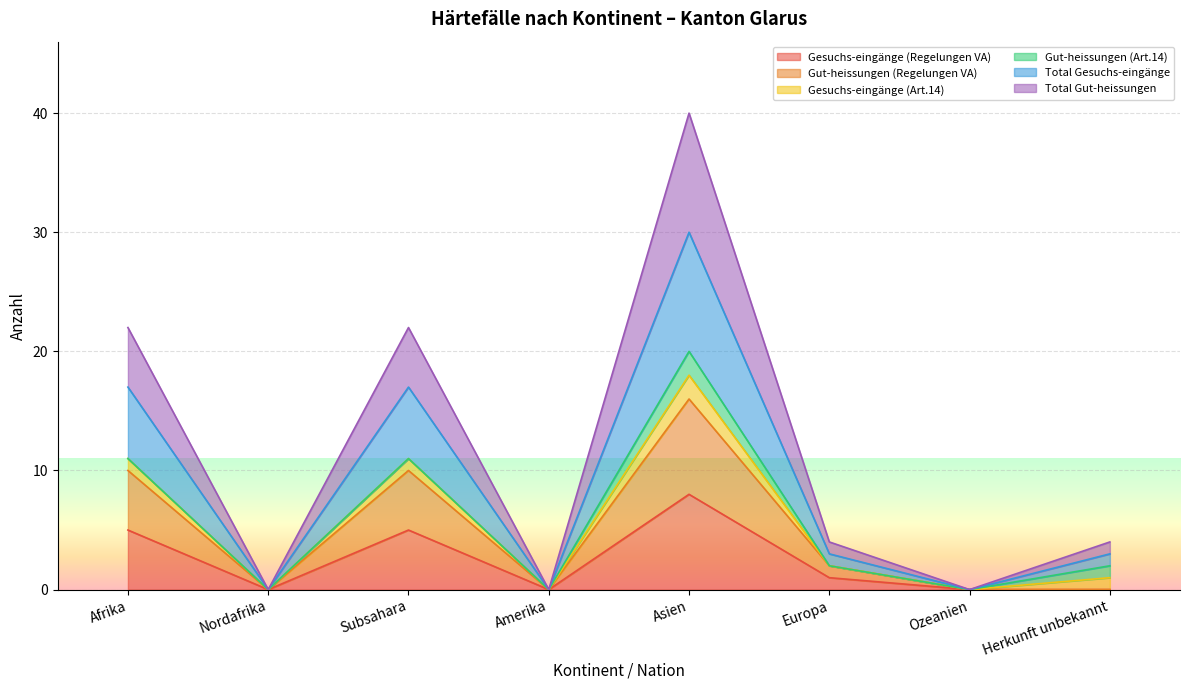

What is the label of the 2nd point from the right?

Ozeanien